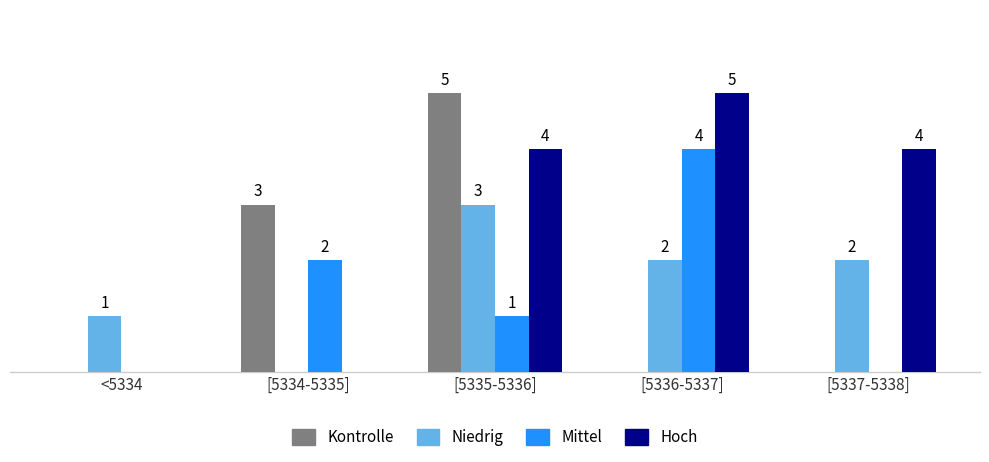

Where does the Niedrig series first go above 2?

[5335-5336]